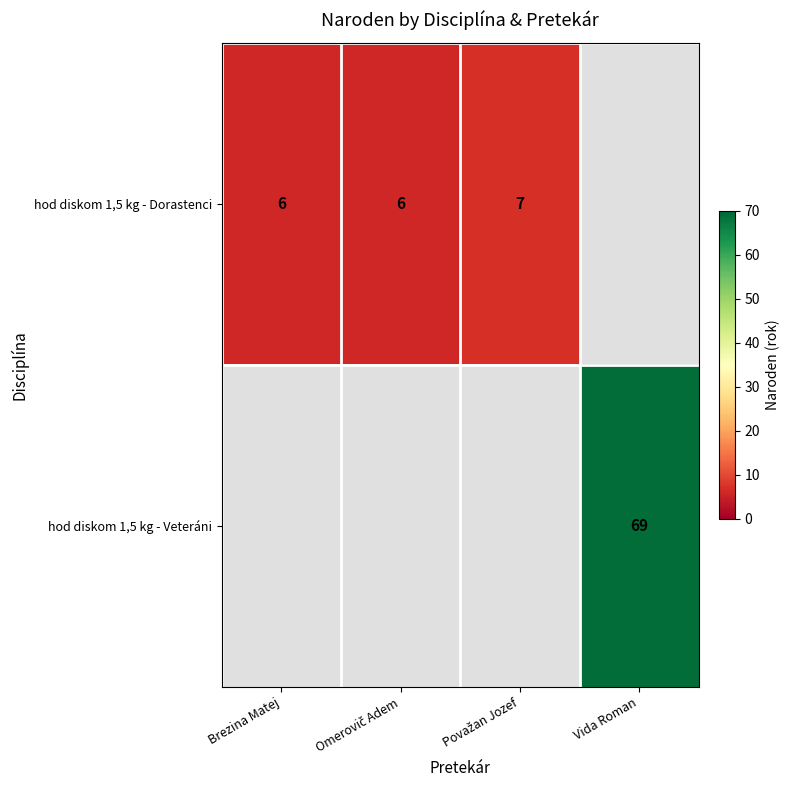

The value of hod diskom 1,5 kg - Dorastenci at Brezina Matej is 6. True or false?

True